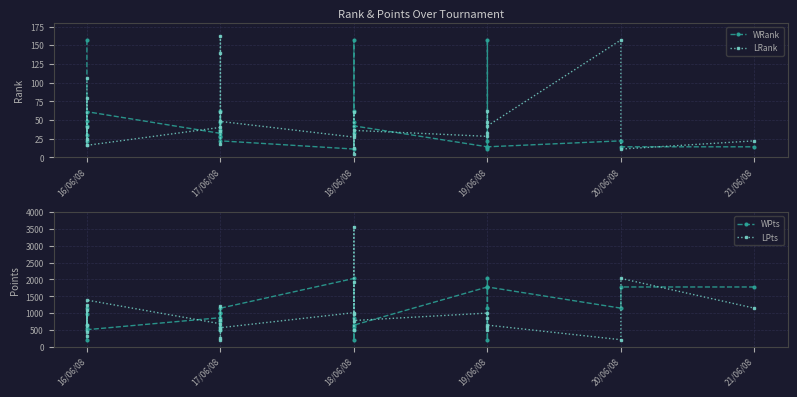

True or false: LPts and WPts intersect in this chart.

True